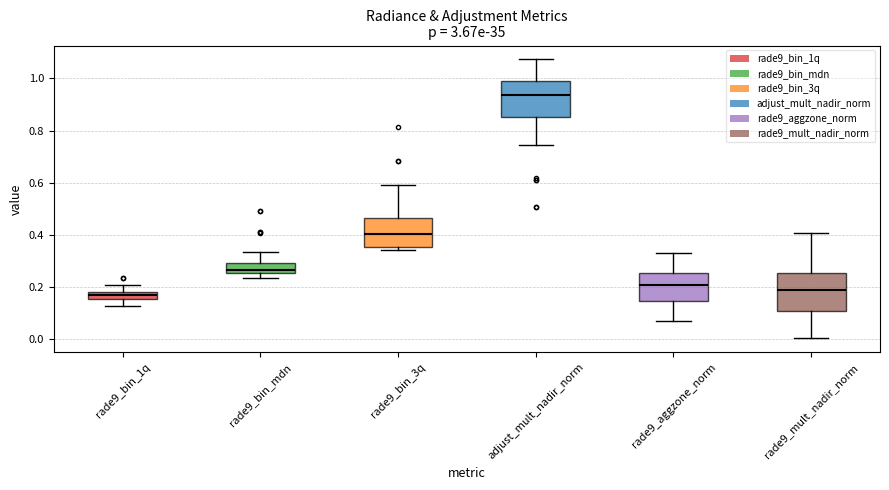

Where does the median line of the box for rade9_mult_nadir_norm sit on the y-axis? The values are not printed on the chart, so give them approximately, as read against the axis.

0.18